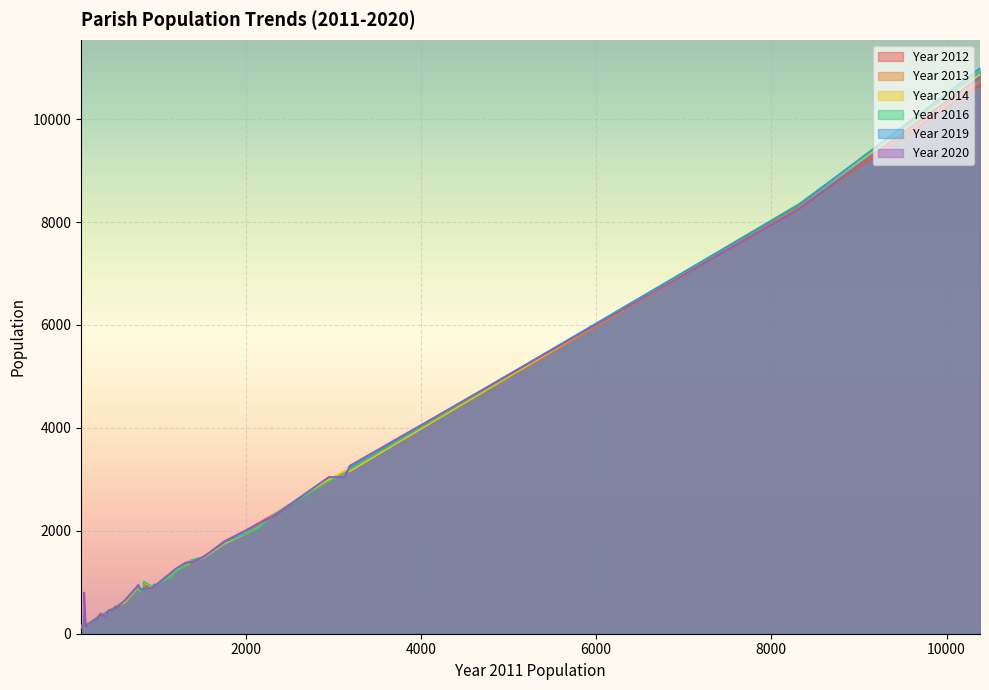

At which label does Year 2013 reach its peak?

10382